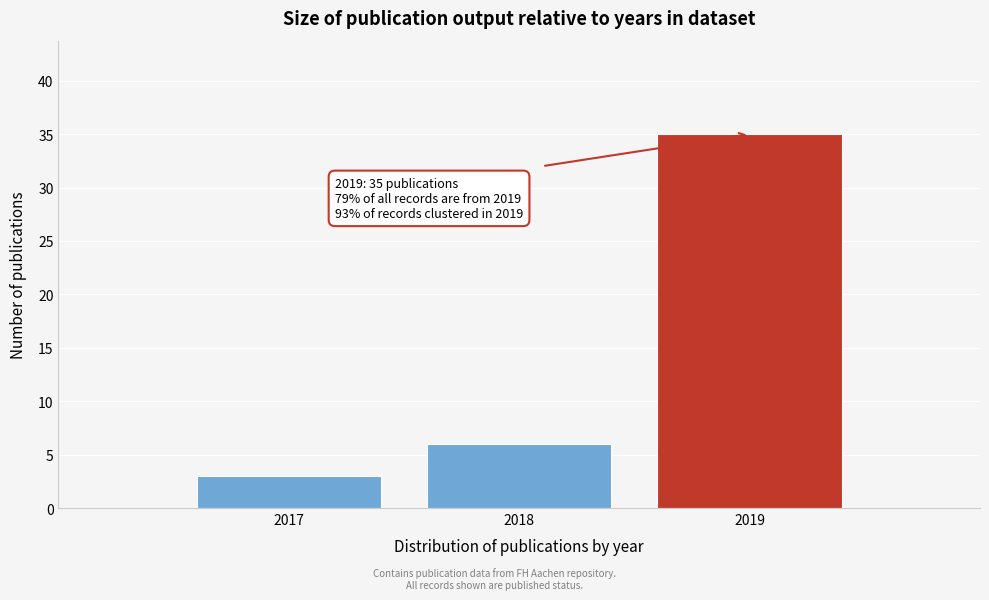

Reading right to left, extract all data points from this chart.

2019=35	2018=6	2017=3